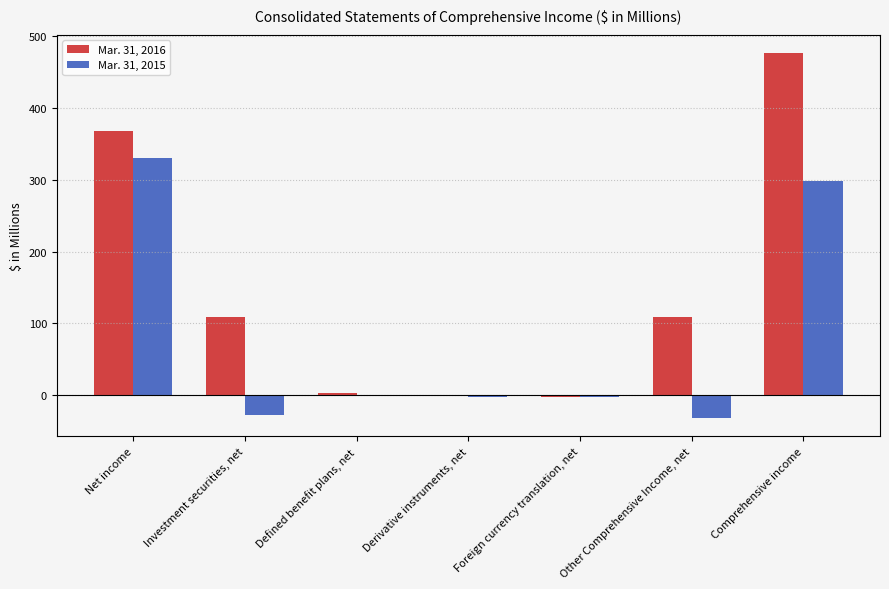

What is the sum of the Mar. 31, 2015 values at Foreign currency translation, net and Investment securities, net?

-30.2